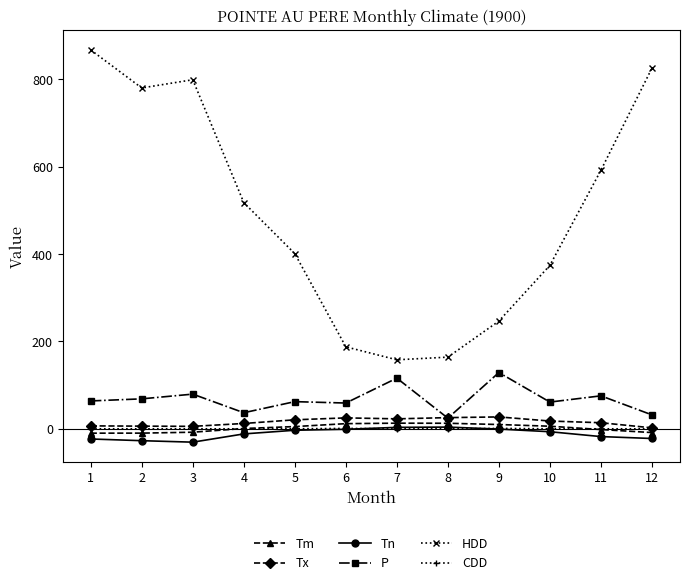

Which series changed the most between 1 and 4?

HDD